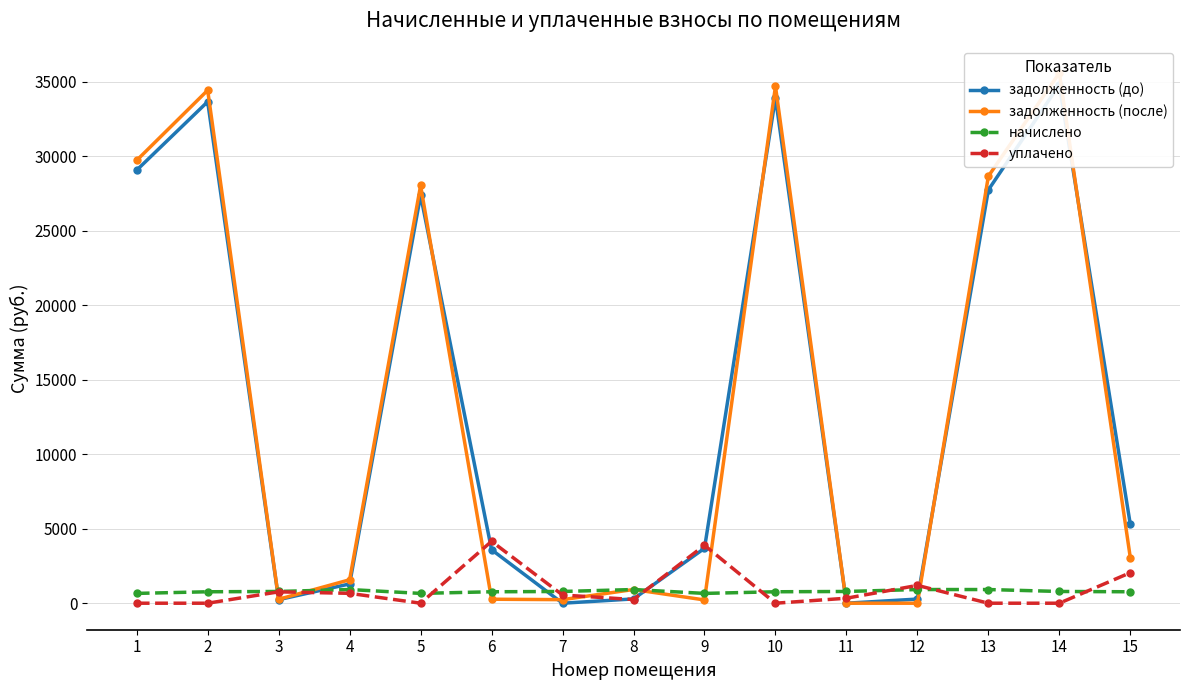

At how many categories does at least one series exceed 7709?

6